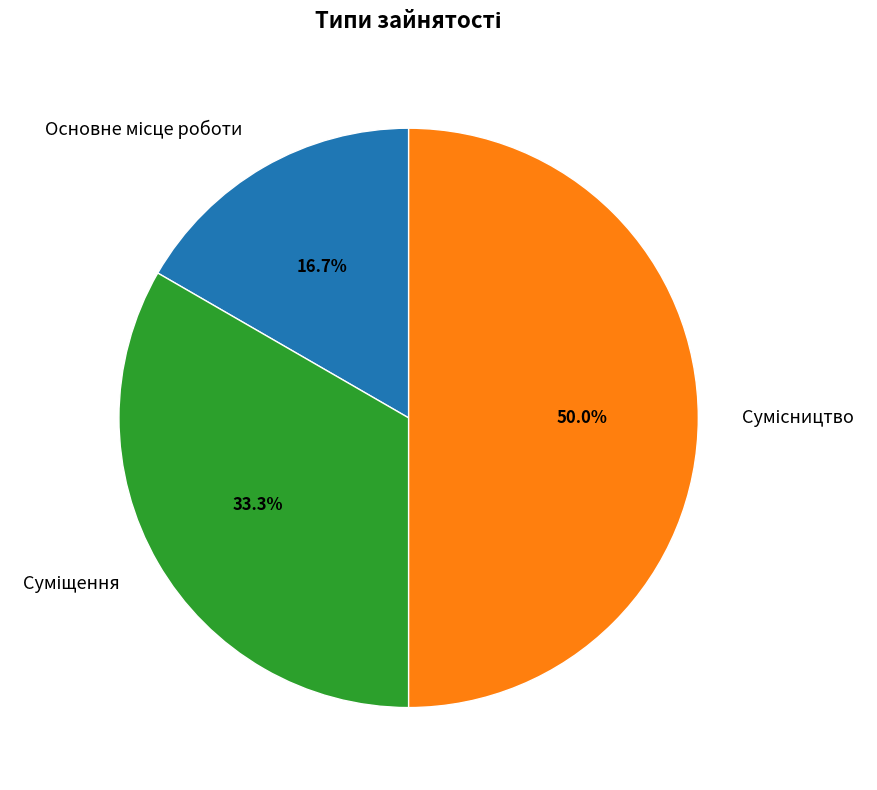

Is it true that Суміщення is 33% of the pie?

True